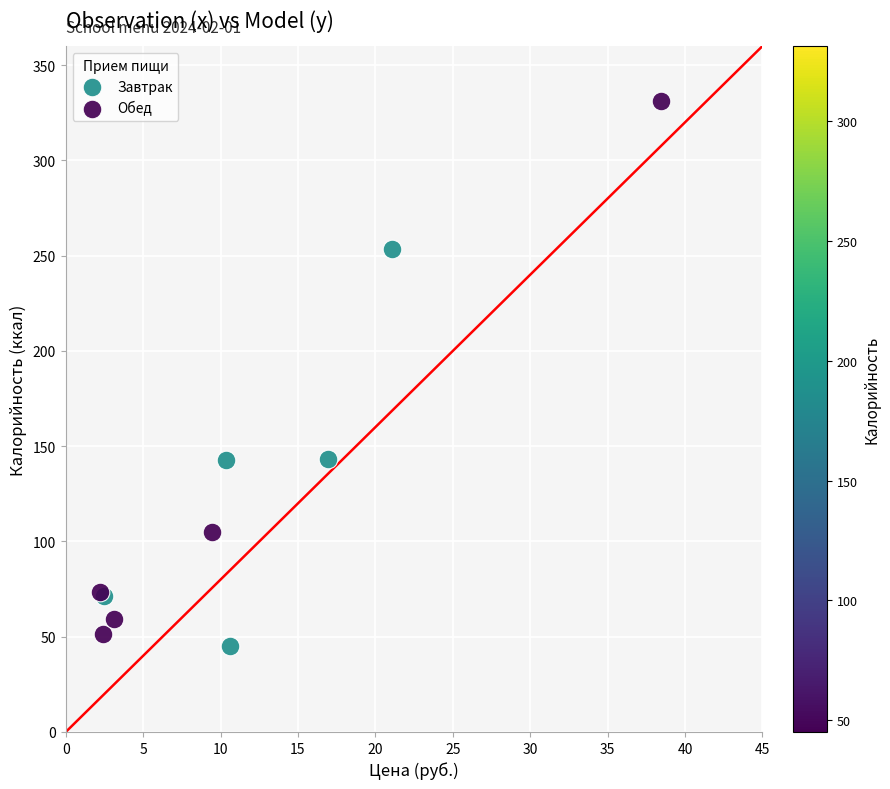

Which series has the widest spread of Y values?

Обед